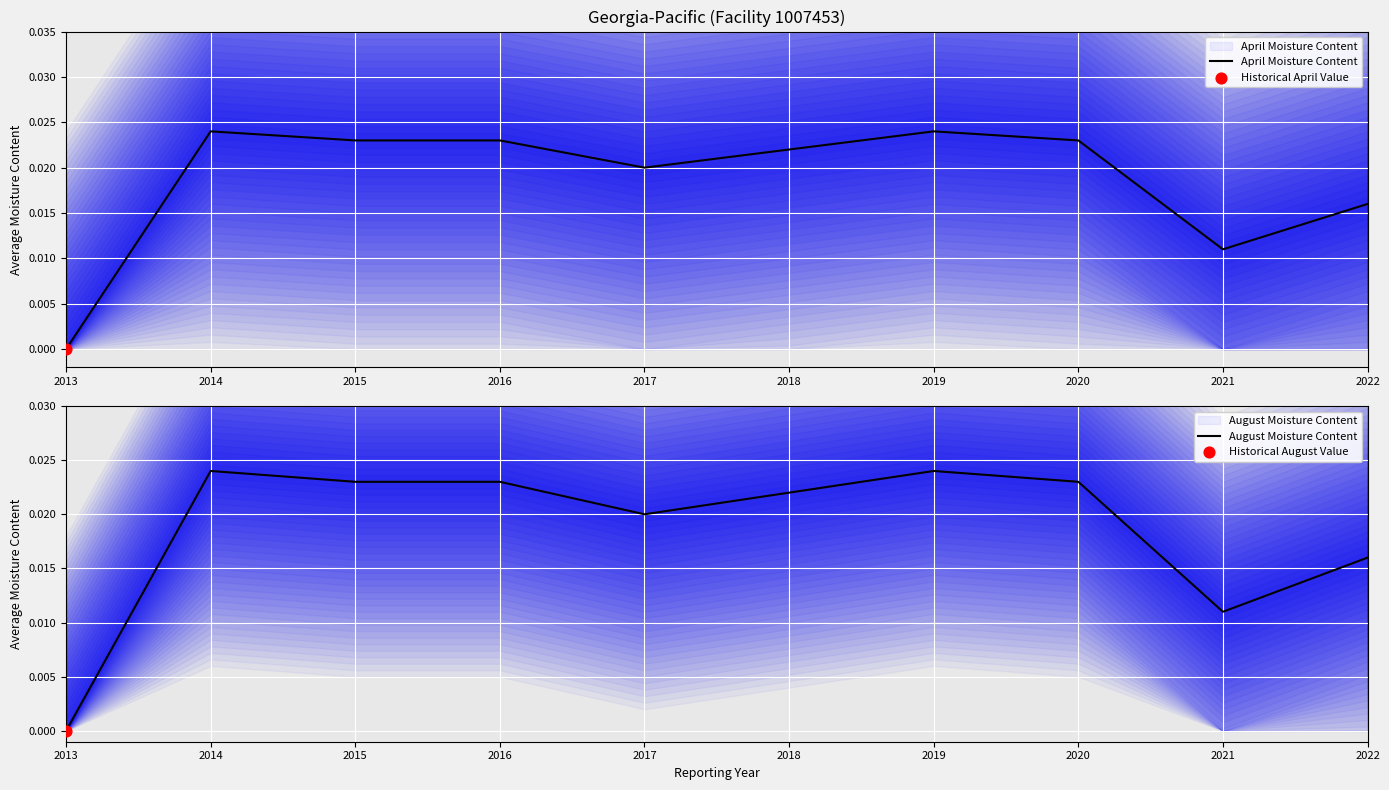

Which series has the largest Y range (max minus min)?

April Moisture Content